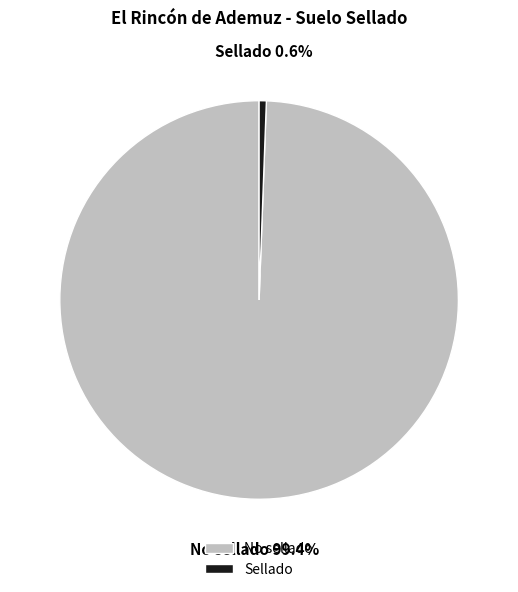

Rank the categories by value from highest to lowest.

No sellado, Sellado